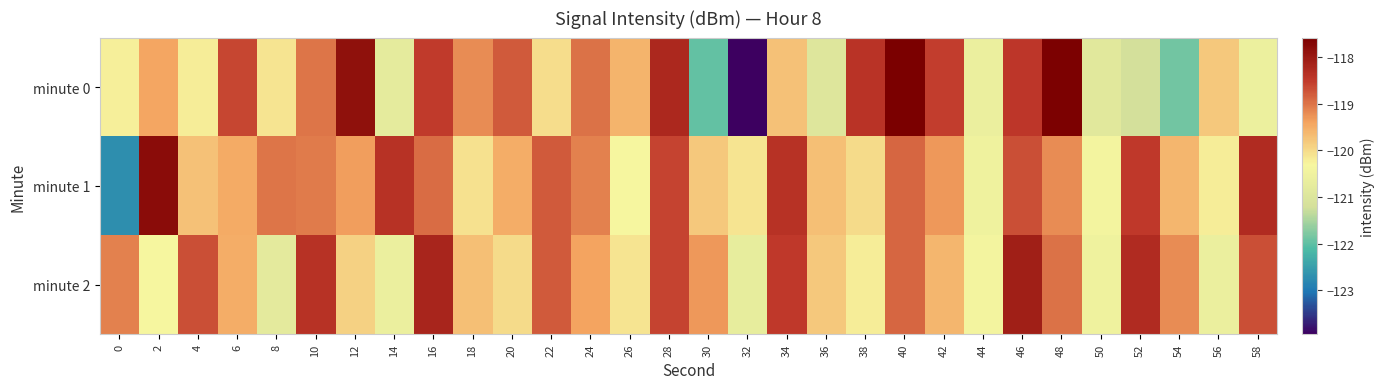

At which category does the chart reach its minimum across all series?

32